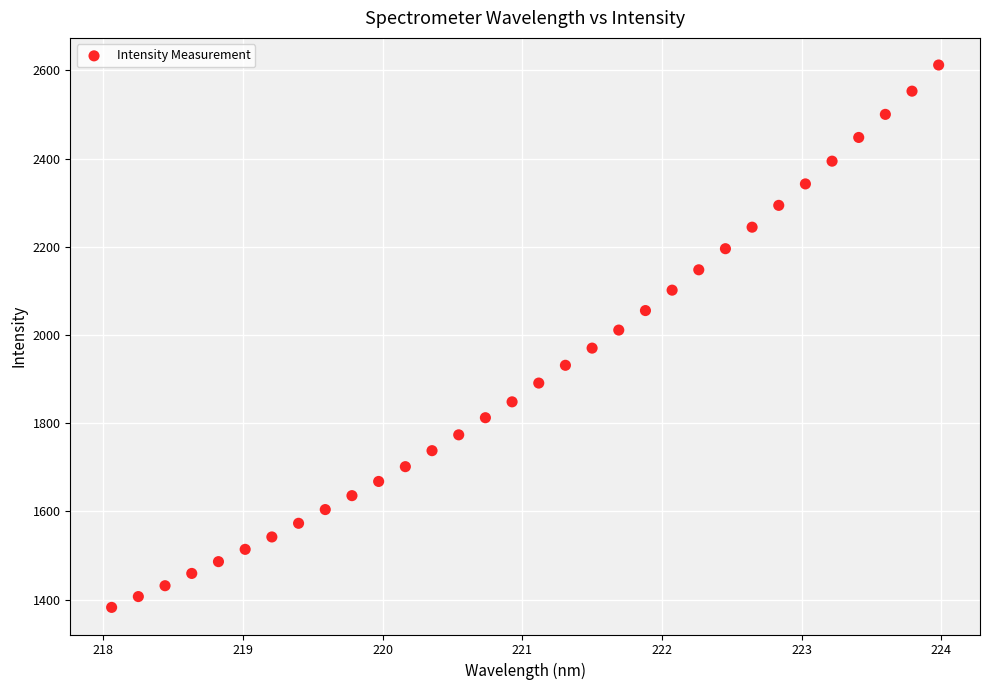

What is the range of Y values (max minus min)?

1230.0